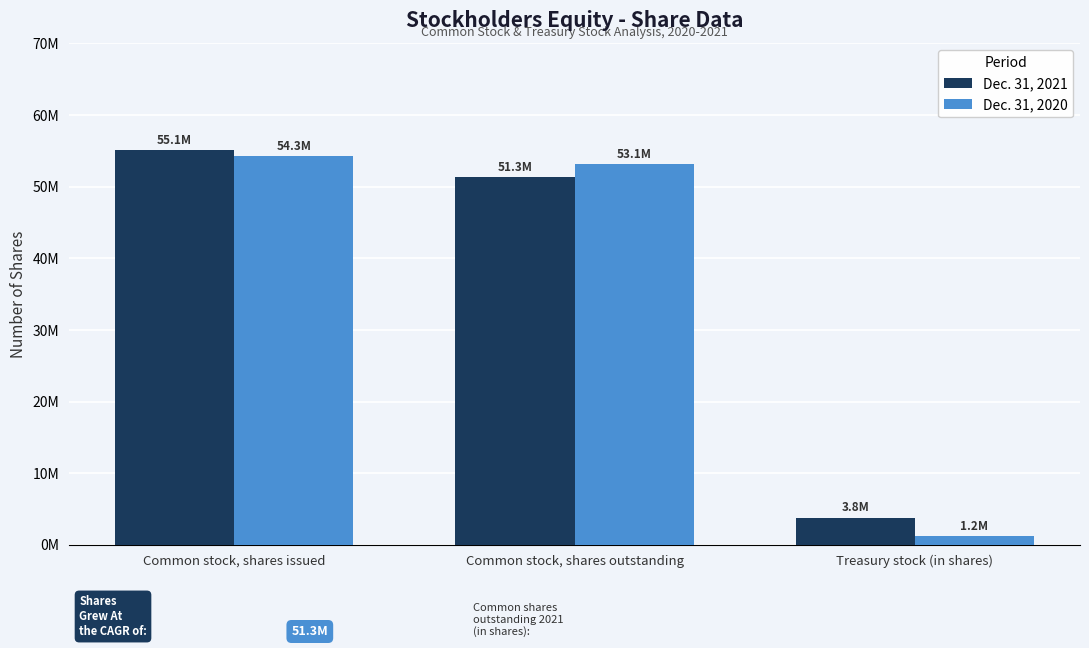

What is the value of the Dec. 31, 2021 bar at the 3rd from the left?

3800000